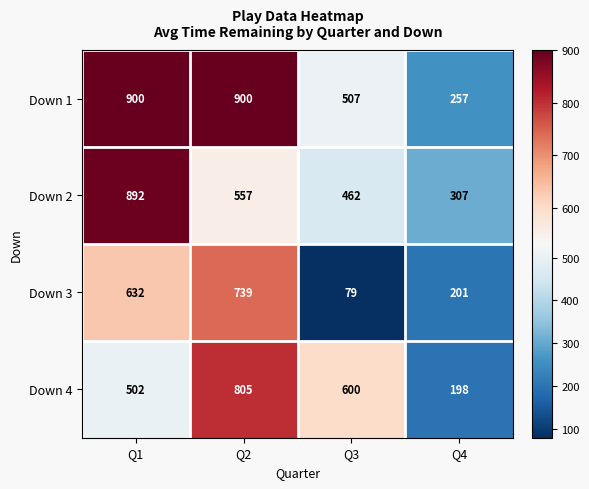

Reading left to right, extract all data points from this chart.

Down 1: 900	900	507	257
Down 2: 892	557	462	307
Down 3: 632	739	79	201
Down 4: 502	805	600	198